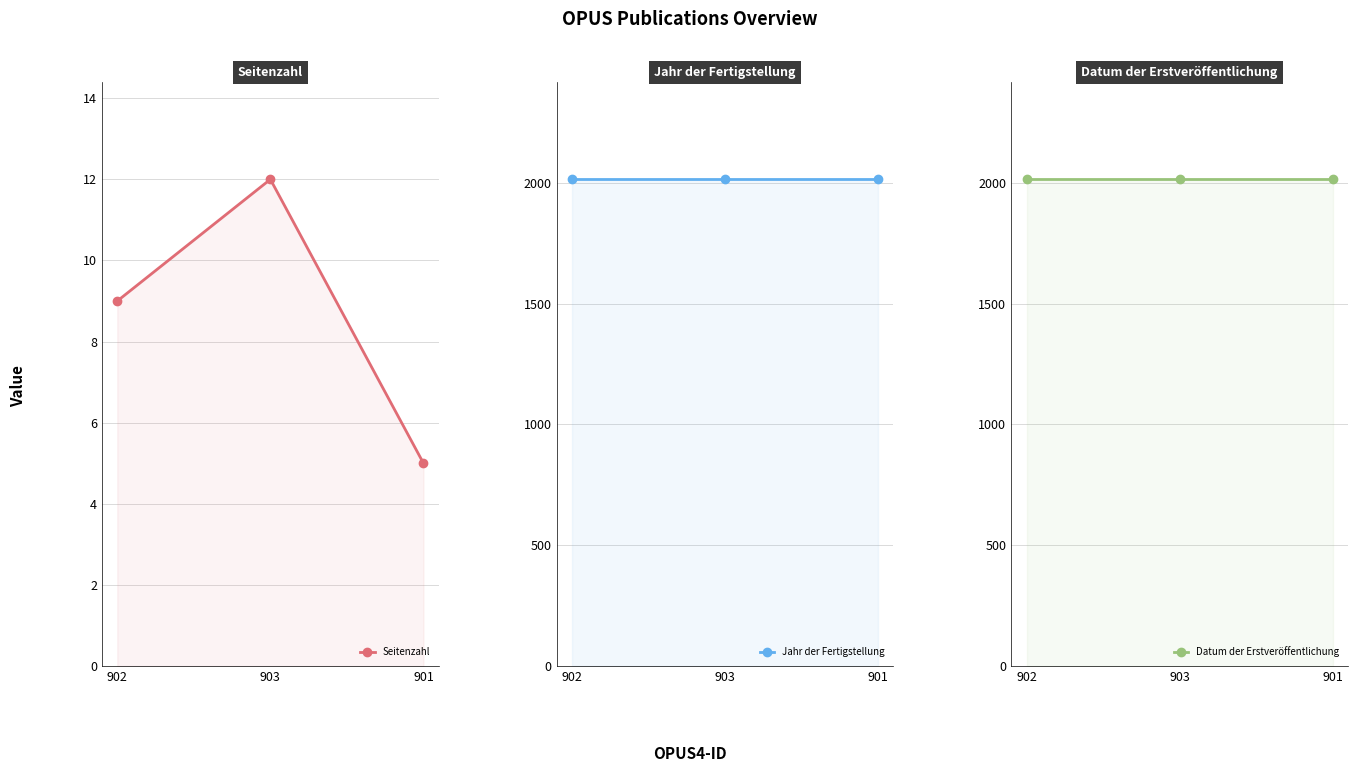

Does the chart display data point markers on the line(s)?

Yes